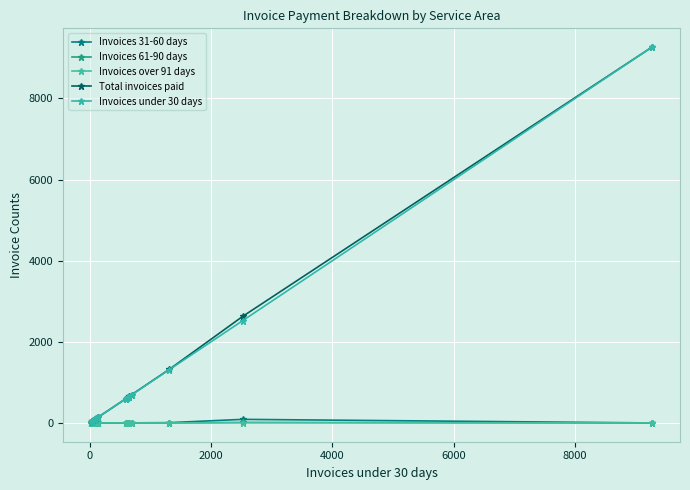

How many data points in Total invoices paid are above 141?

8